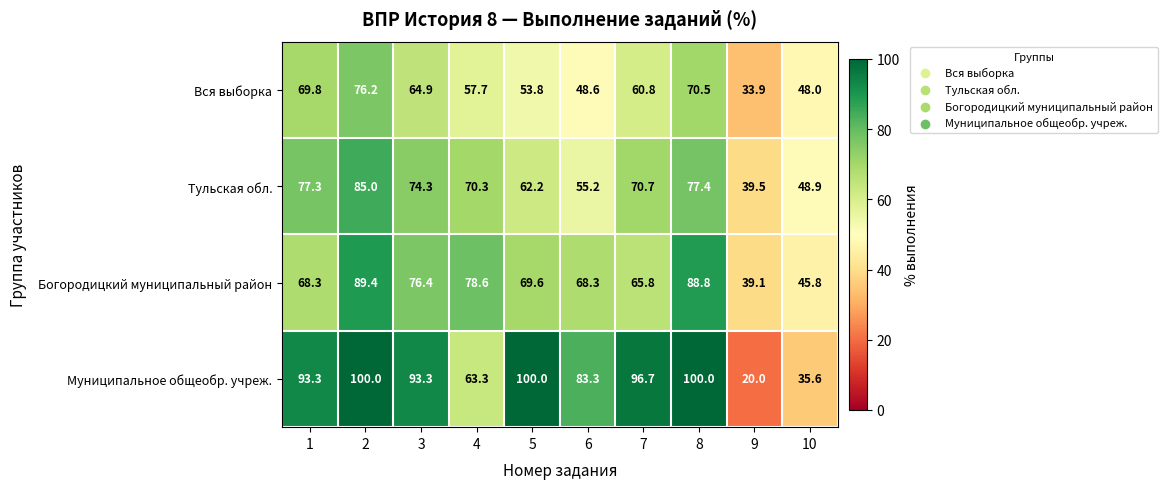

Count the number of data series in this chart.

4